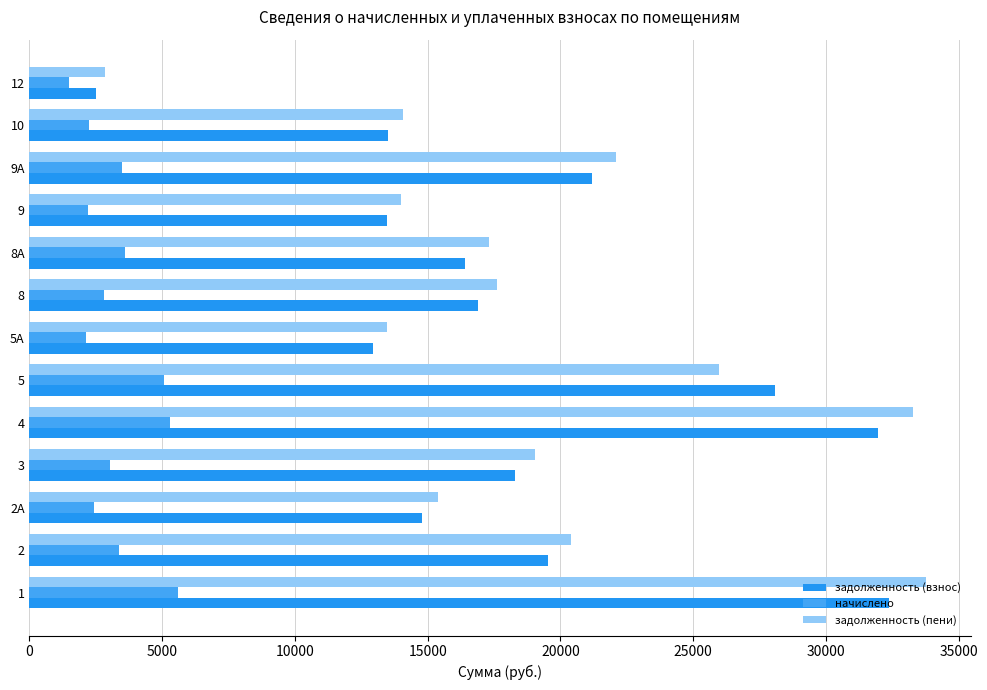

How many data points in задолженность (пени) are above 17602?

7